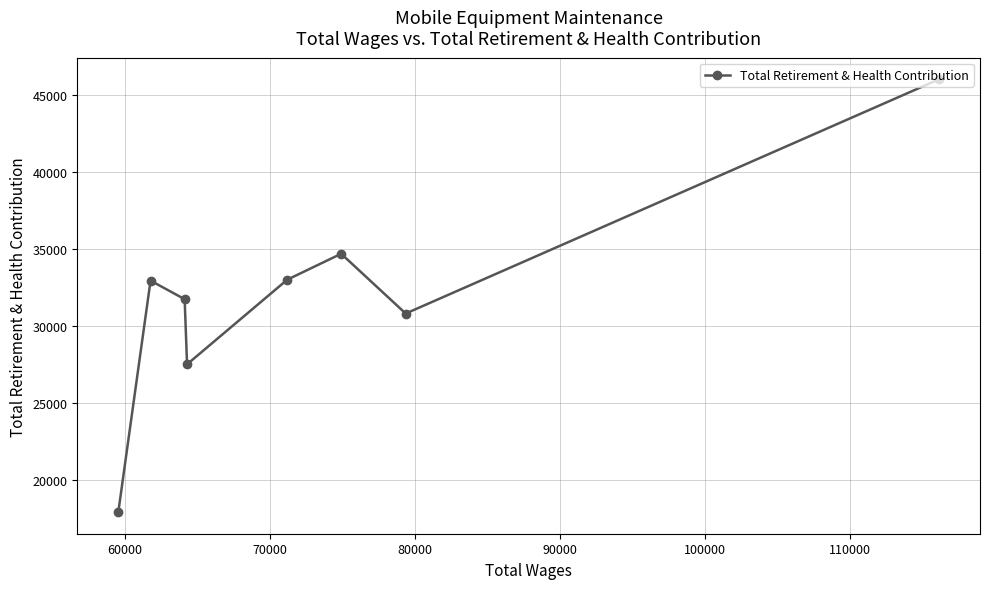

What is the difference between the second highest and minimum values?

16806